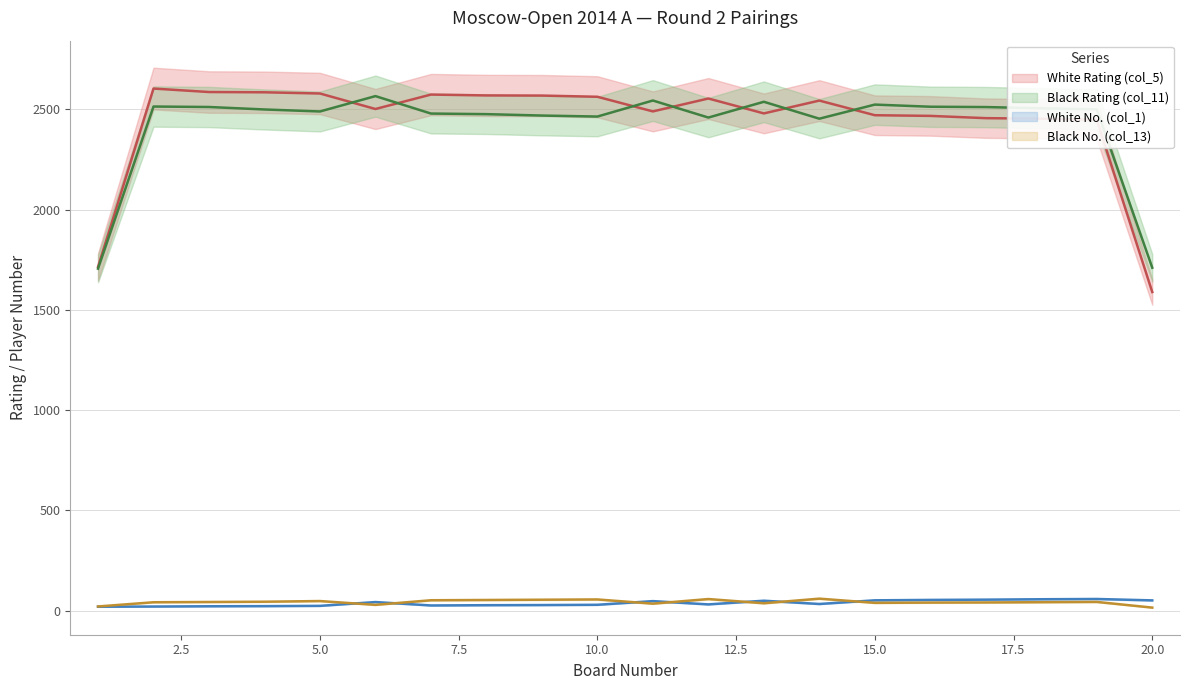

Rank the series by their maximum value, from highest to lowest.

White Rating (col_5), Black Rating (col_11), Black No. (col_13), White No. (col_1)